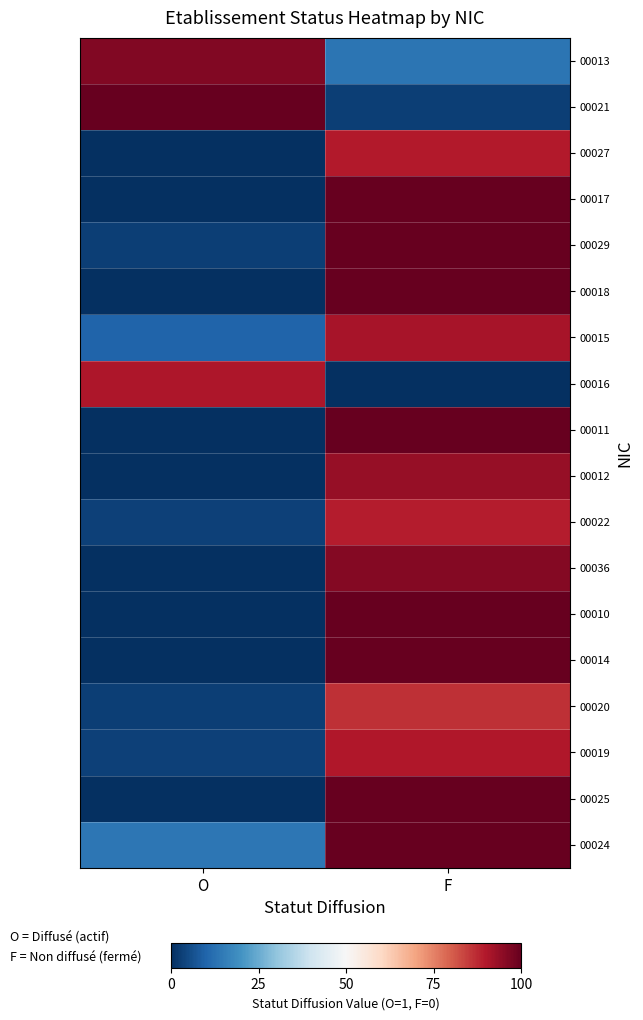

At how many categories does at least one series exceed 0?

2